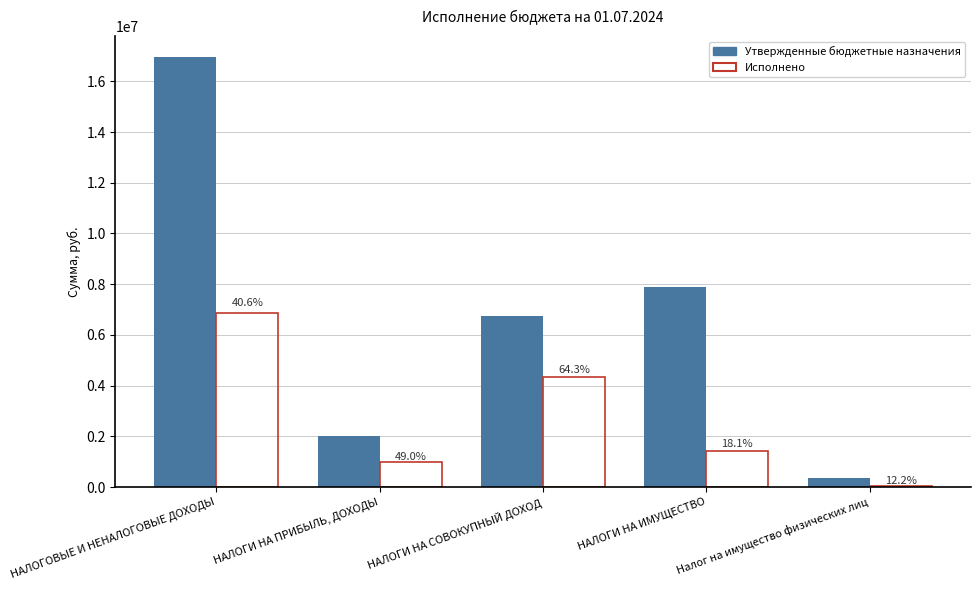

Read the Утвержденные бюджетные назначения value at НАЛОГИ НА ПРИБЫЛЬ, ДОХОДЫ.

2004100.0